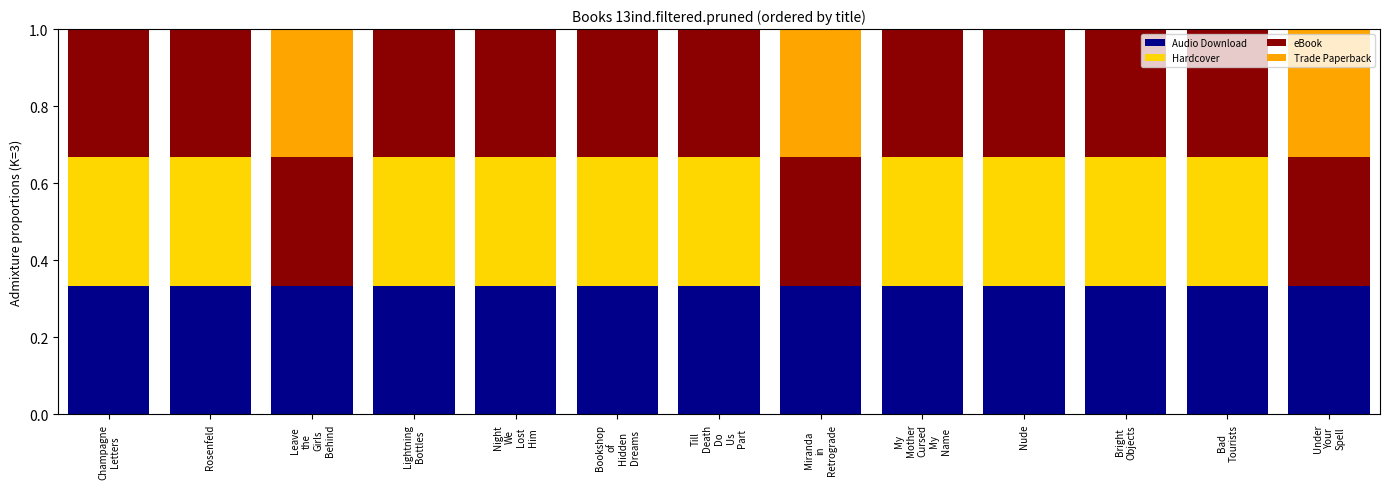

Between Bright
Objects and Lightning
Bottles, which is larger?

Bright
Objects